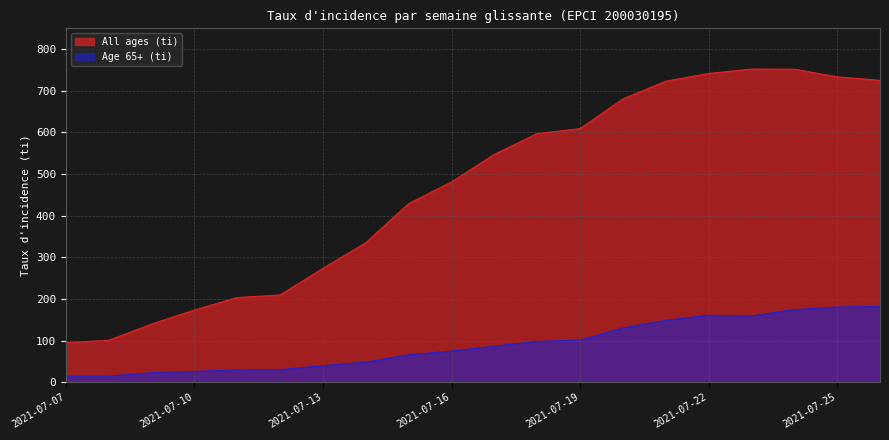

What is the spread (max minus min) of values at 2021-07-21?

574.3